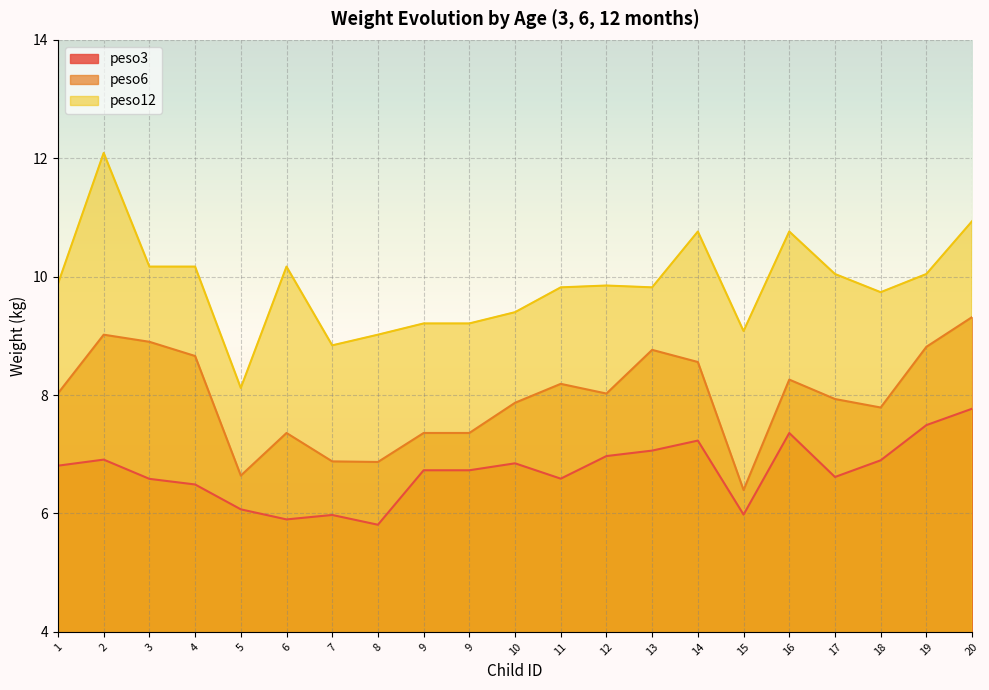

How many distinct data groups are displayed?

3